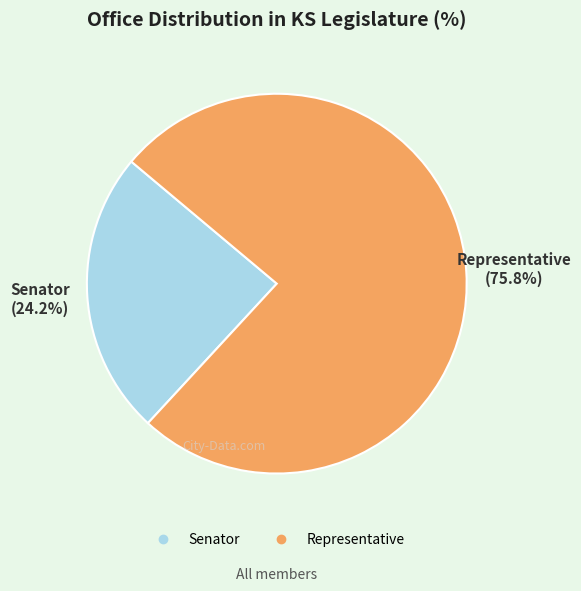

How many slices are in this pie chart?

2